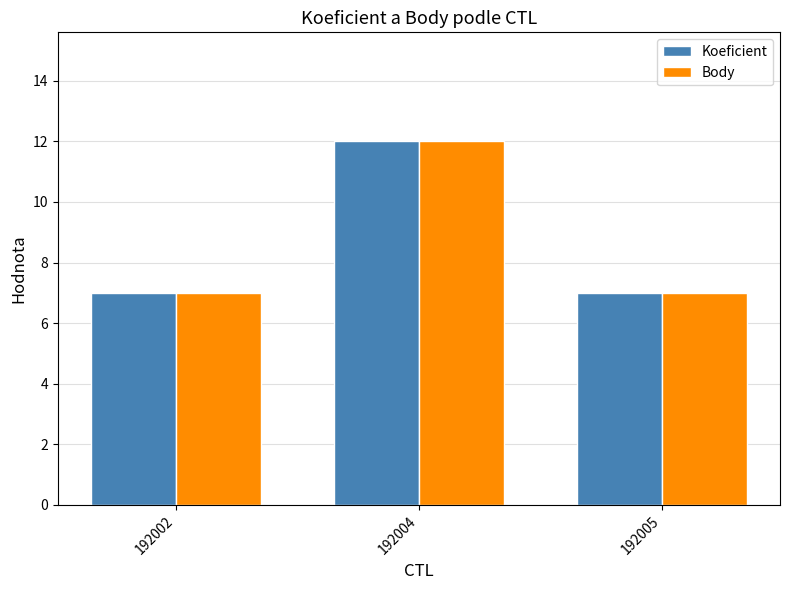

What is the sum of the Koeficient values at 192002 and 192005?

14